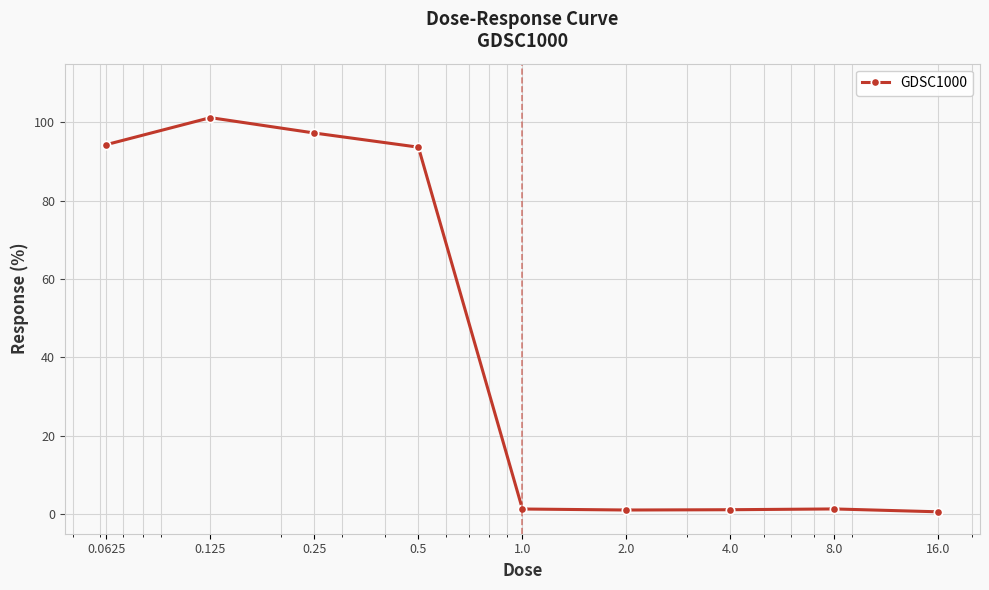

What is the difference between the maximum and minimum values?

100.6